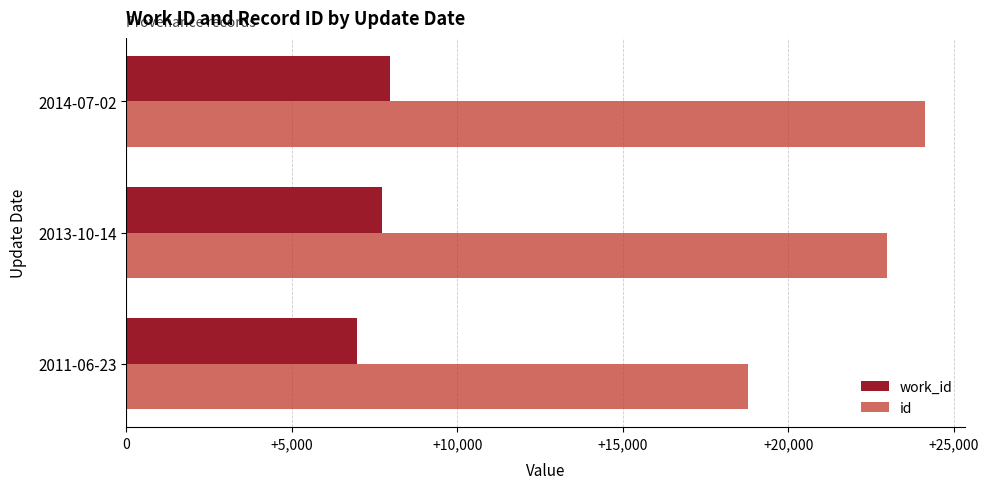

What are all the series names shown in the legend?

work_id, id